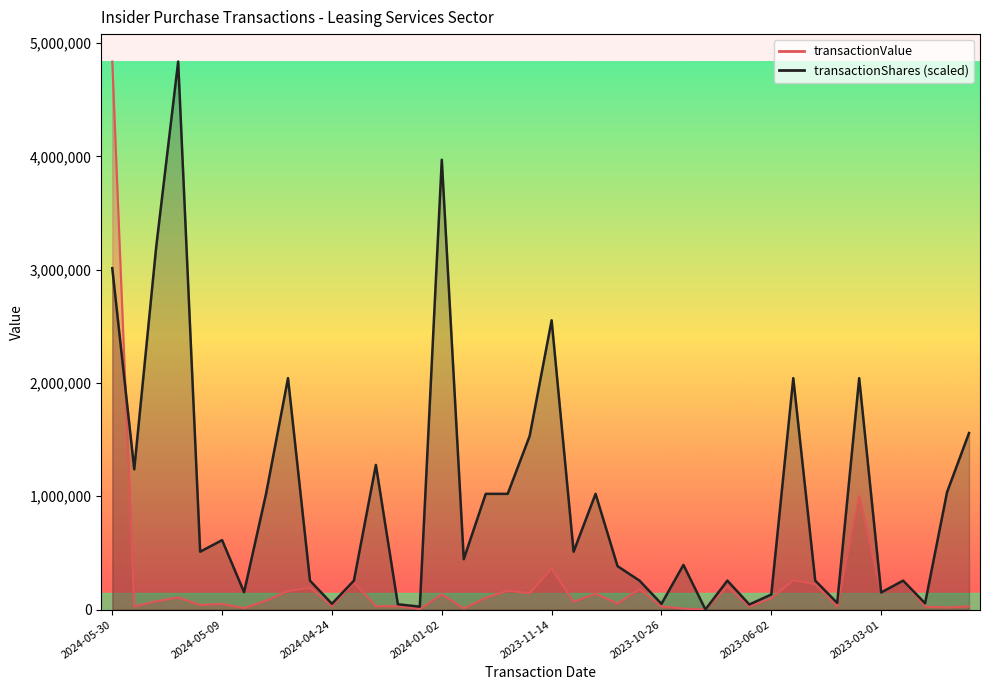

Which series has the largest range (max minus min)?

transactionValue